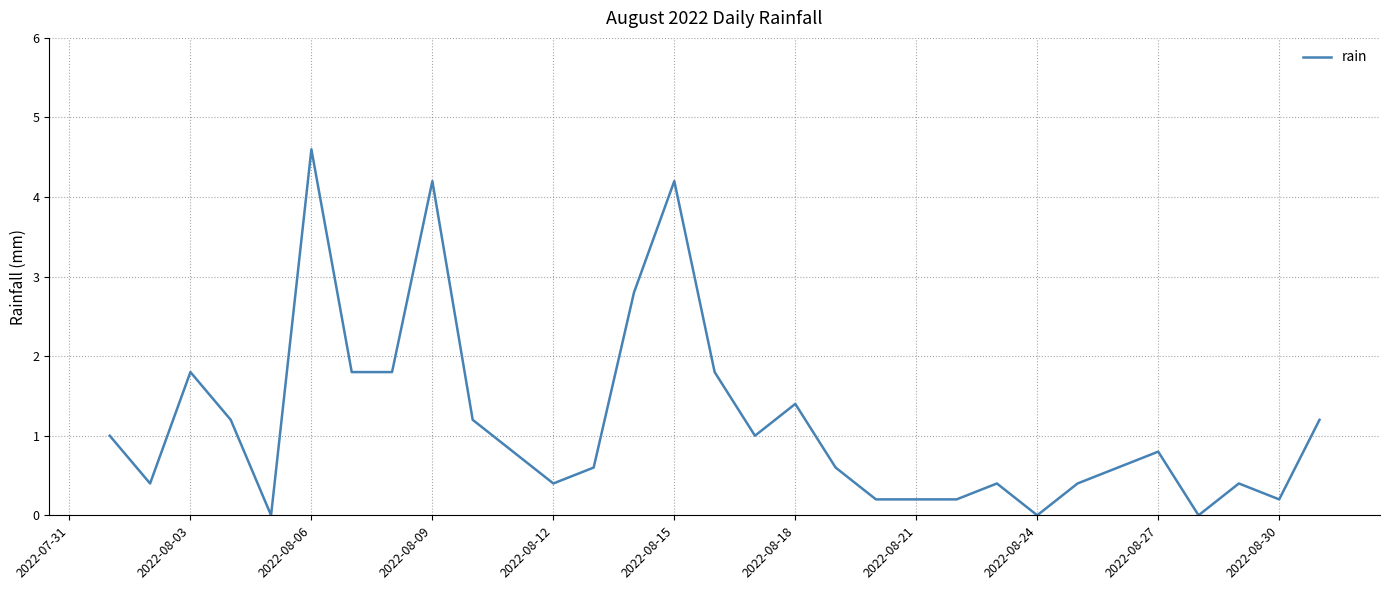

What is the maximum value shown in the chart?

4.6